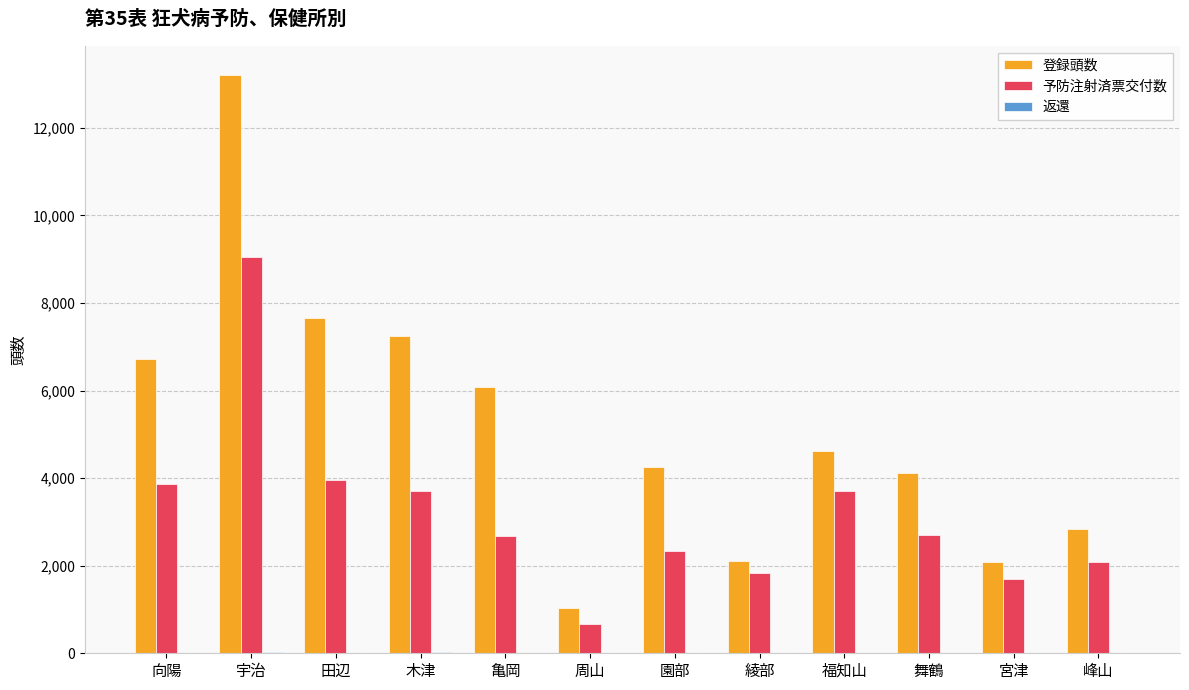

Where is 予防注射済票交付数 nearest to the value 4856?

田辺